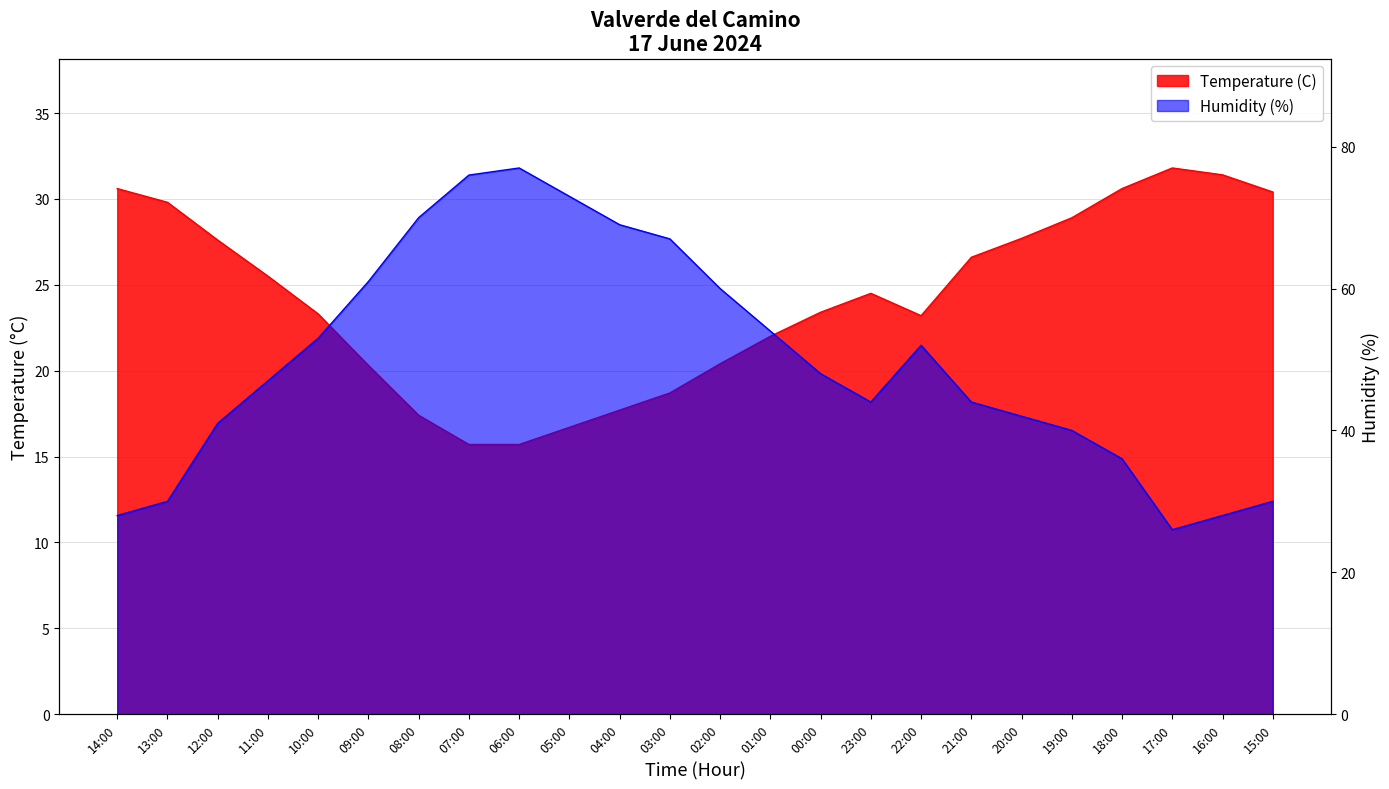

What is the sum of the Humidity (%) values at 15:00 and 07:00?

106.0